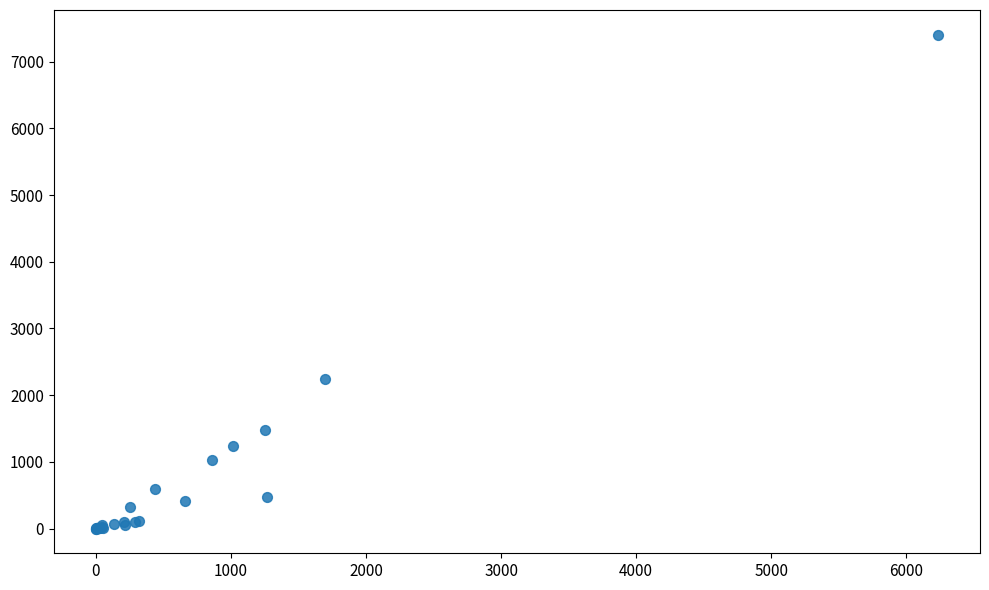

What Y value in the scatter plot is closest to 3701?

2246